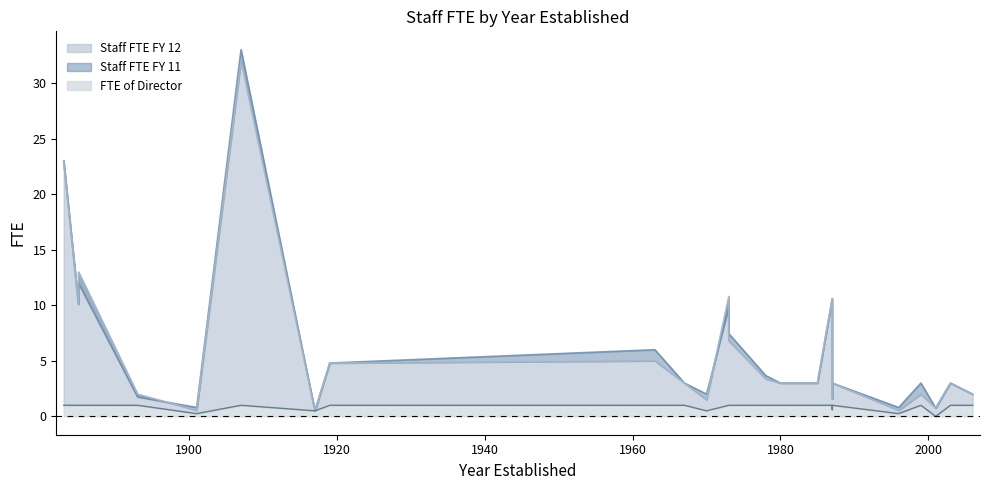

The value of Staff FTE FY 11 at 1963 is 6.0. True or false?

True